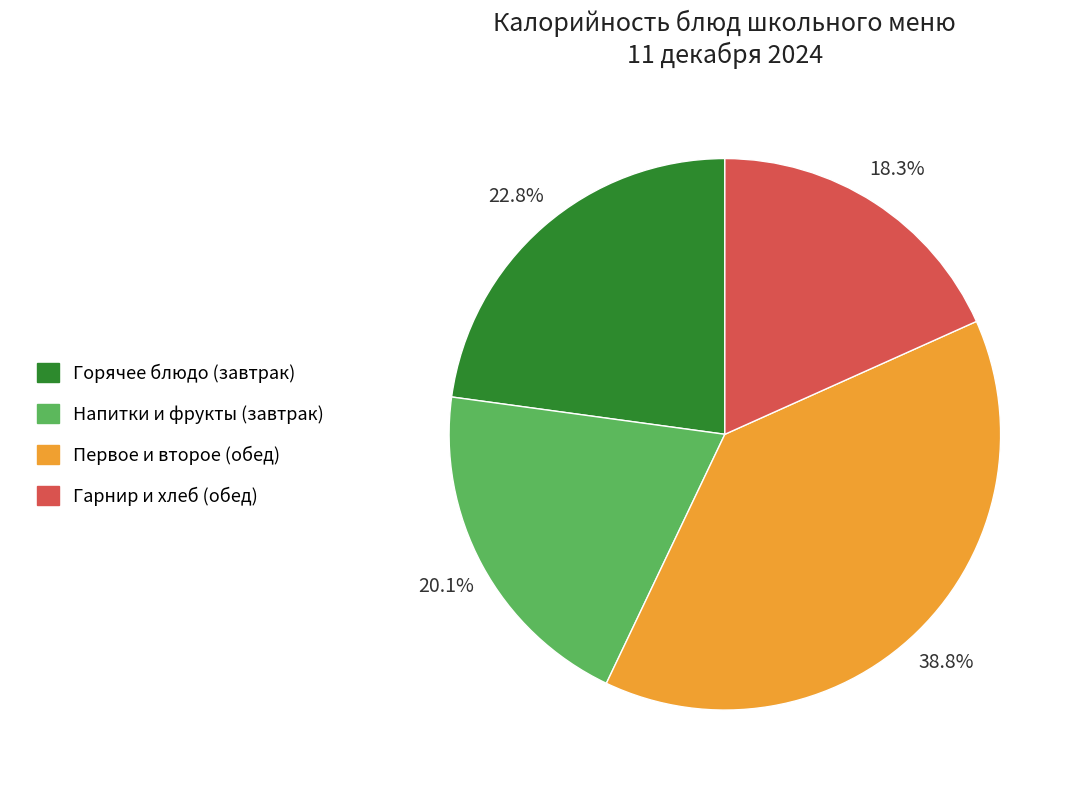

Is there any slice that represents more than half of the pie?

No